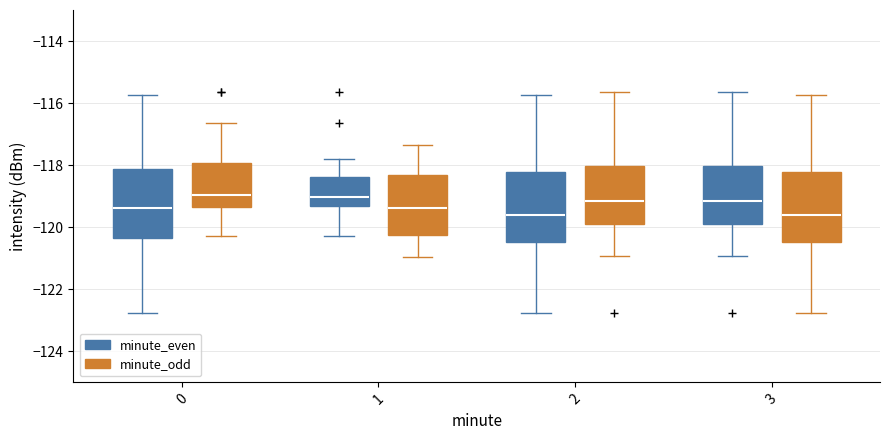

Reading left to right, transcribe this box plot: for each box, give where its median line is, the range the box spans, and where its two whiskers end, as read against the y-axis. The values are not printed on the chart, so give them approximately, as read against the axis.

0 (minute_even): median -119.4, box -120.4 to -118.2, whiskers -122.8 to -115.8
0 (minute_odd): median -119.0, box -119.4 to -118.0, whiskers -120.2 to -116.6
1 (minute_even): median -119.0, box -119.4 to -118.4, whiskers -120.2 to -117.8
1 (minute_odd): median -119.4, box -120.2 to -118.4, whiskers -121.0 to -117.4
2 (minute_even): median -119.6, box -120.4 to -118.2, whiskers -122.8 to -115.8
2 (minute_odd): median -119.2, box -119.8 to -118.0, whiskers -121.0 to -115.6
3 (minute_even): median -119.2, box -119.8 to -118.0, whiskers -121.0 to -115.6
3 (minute_odd): median -119.6, box -120.4 to -118.2, whiskers -122.8 to -115.8